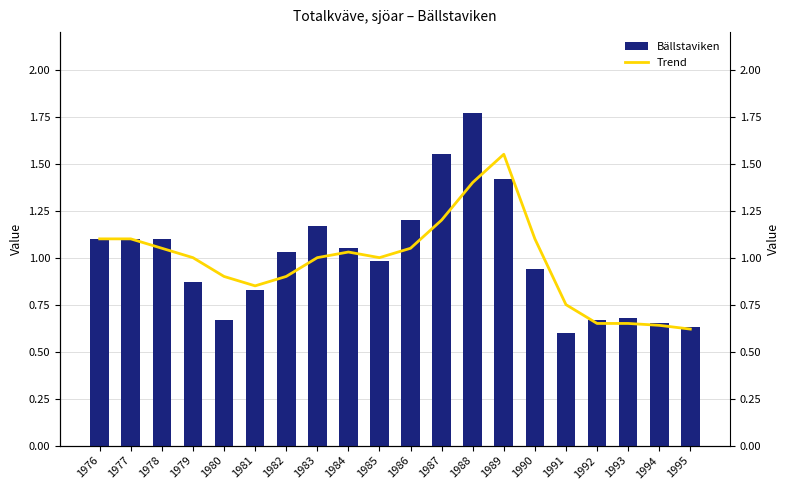

What is the smallest value displayed?

0.6